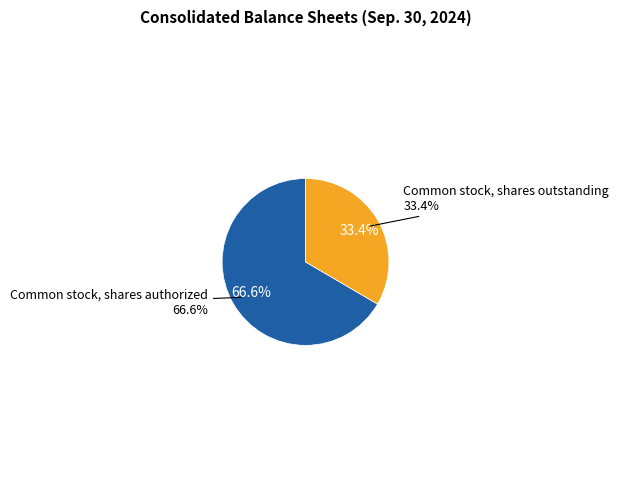

What percentage is the Common stock, shares authorized slice, to the nearest percent?

67%